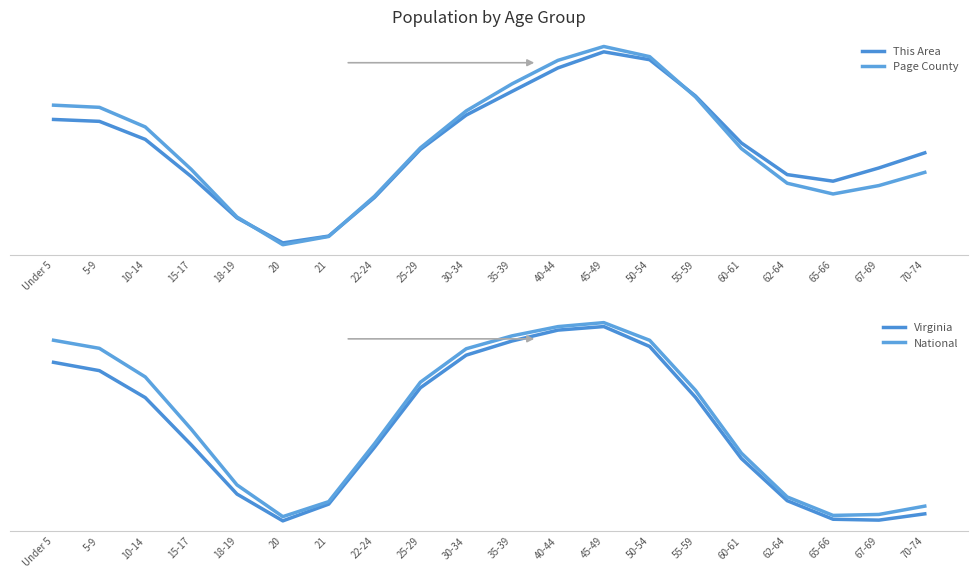

What is the sum of the Page County values at 65-66 and 15-17?

0.7